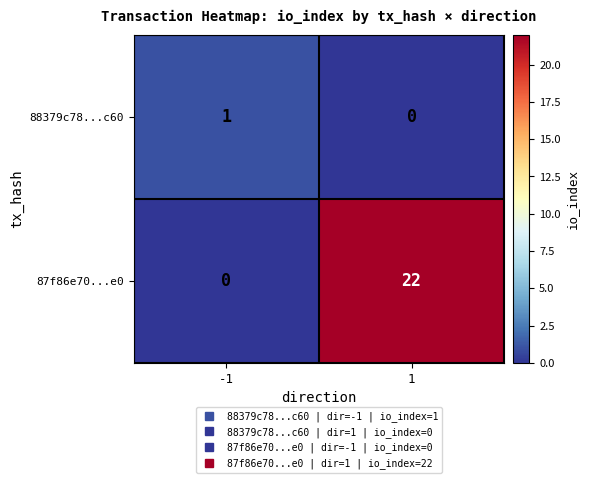

The value of 87f86e70...e0 at 1 is 22. True or false?

True